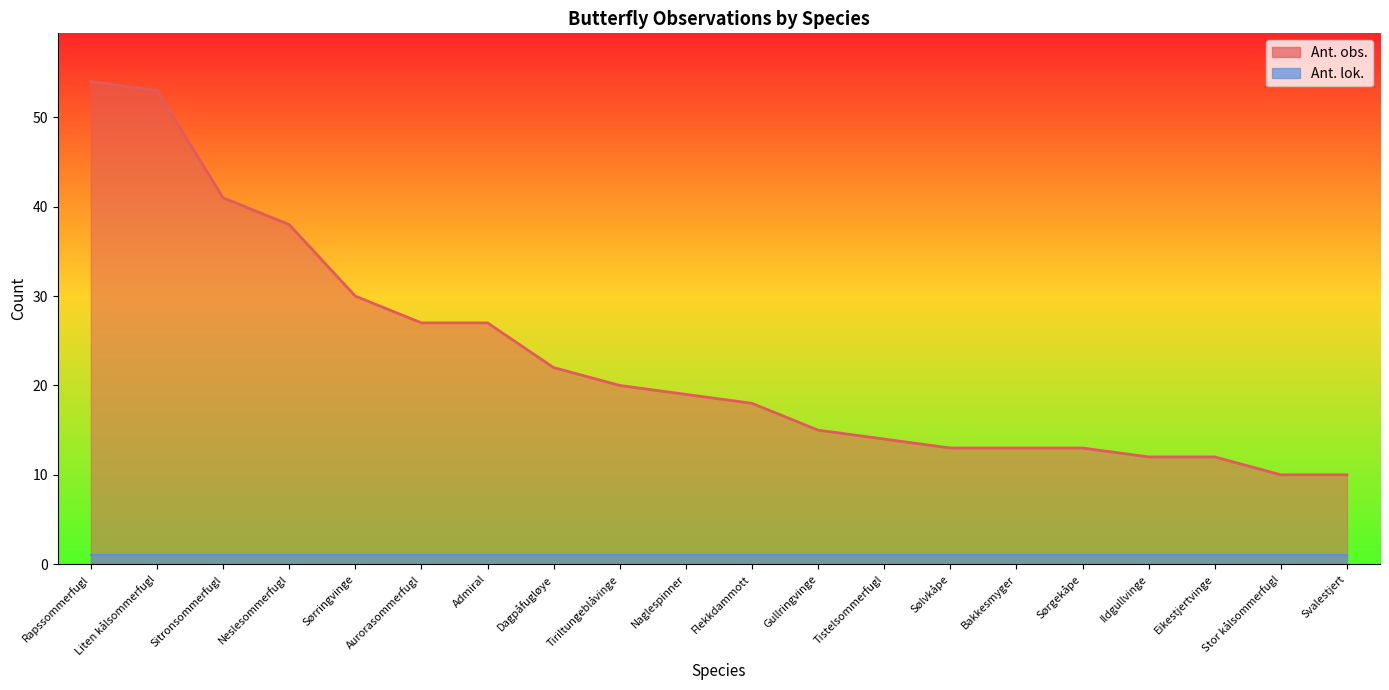

Where does the data first go above 19?

Rapssommerfugl